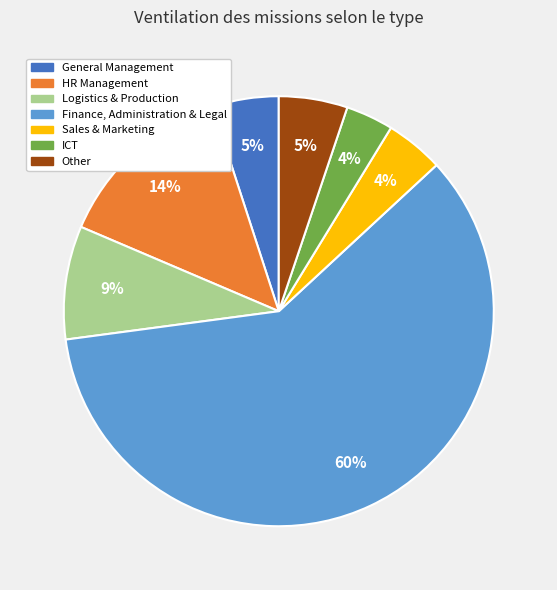

Is there any slice that represents more than half of the pie?

Yes